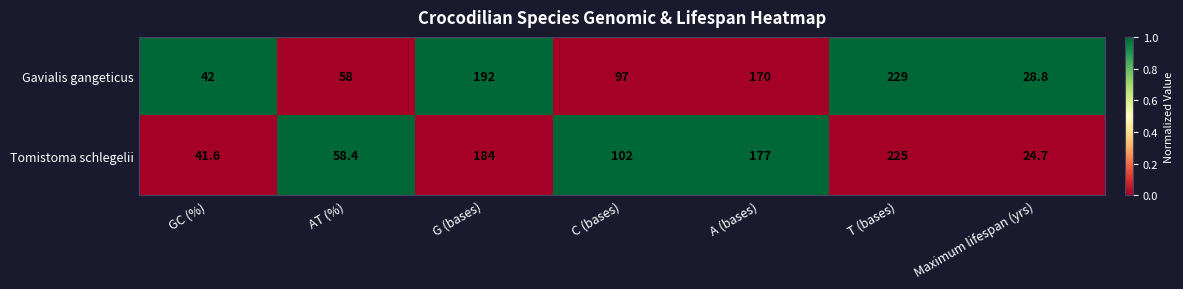

Reading left to right, what are all the values shown in this chart?

Gavialis gangeticus: 42.0	58.0	192.0	97.0	170.0	229.0	28.8
Tomistoma schlegelii: 41.6	58.4	184.0	102.0	177.0	225.0	24.7